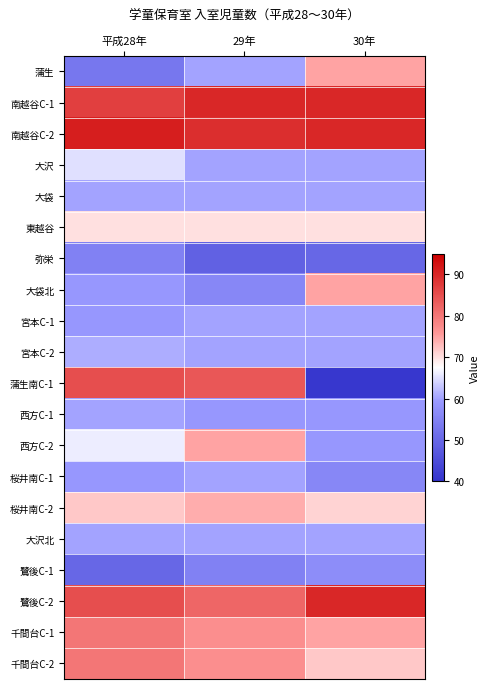

Reading left to right, transcribe all the data shown in this chart.

蒲生: 平成28年=53	29年=60	30年=75
南越谷C-1: 平成28年=87	29年=90	30年=90
南越谷C-2: 平成28年=91	29年=89	30年=90
大沢: 平成28年=65	29年=60	30年=60
大袋: 平成28年=60	29年=60	30年=60
東越谷: 平成28年=70	29年=70	30年=70
弥栄: 平成28年=55	29年=49	30年=50
大袋北: 平成28年=59	29年=56	30年=75
宮本C-1: 平成28年=59	29年=60	30年=60
宮本C-2: 平成28年=61	29年=60	30年=60
蒲生南C-1: 平成28年=85	29年=84	30年=41
西方C-1: 平成28年=60	29年=59	30年=59
西方C-2: 平成28年=66	29年=75	30年=59
桜井南C-1: 平成28年=59	29年=60	30年=56
桜井南C-2: 平成28年=72	29年=74	30年=71
大沢北: 平成28年=60	29年=60	30年=60
鷺後C-1: 平成28年=50	29年=55	30年=57
鷺後C-2: 平成28年=85	29年=82	30年=90
千間台C-1: 平成28年=80	29年=77	30年=75
千間台C-2: 平成28年=80	29年=77	30年=72